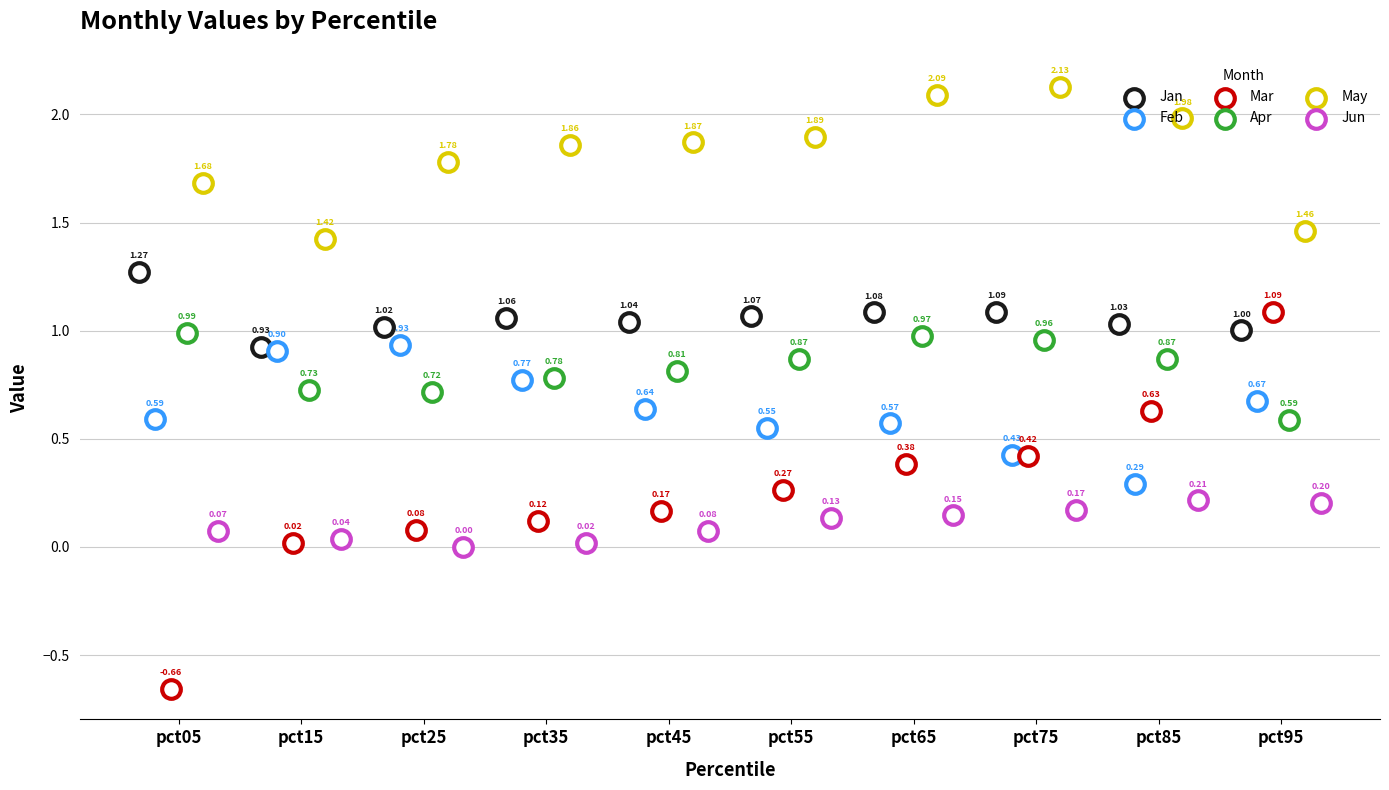

Is the value of Feb at pct65 greater than the value of Mar at pct65?

Yes